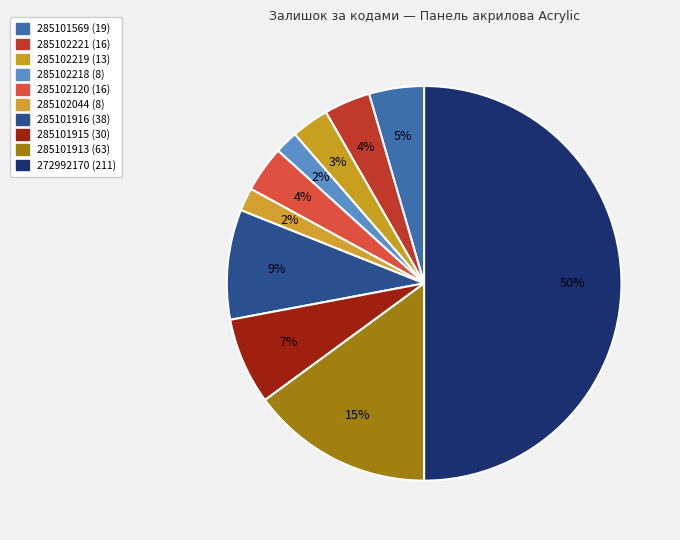

Count the number of slices in the pie.

10